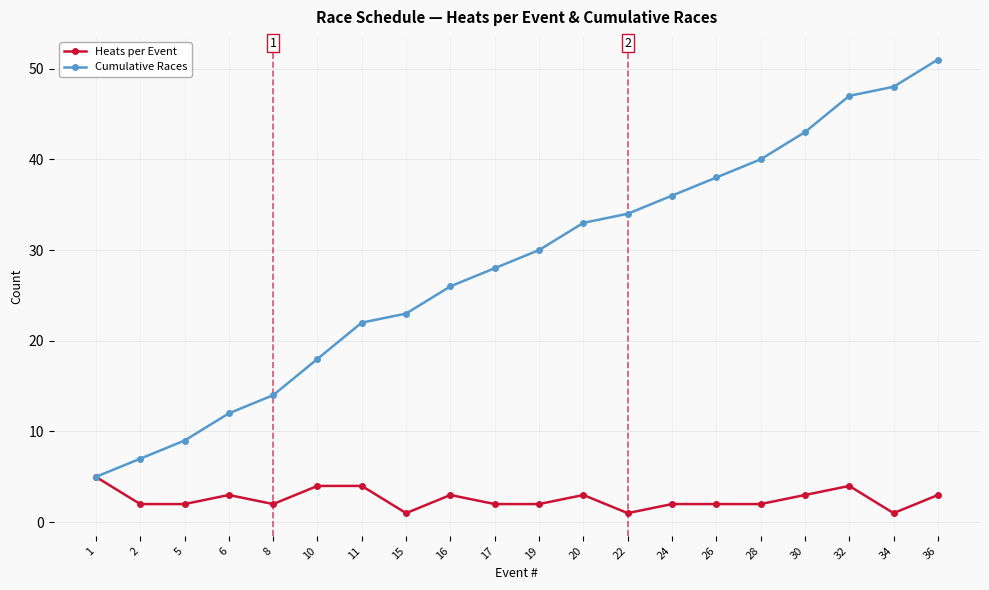

What is the value of the Cumulative Races point at the 15th from the left?

38